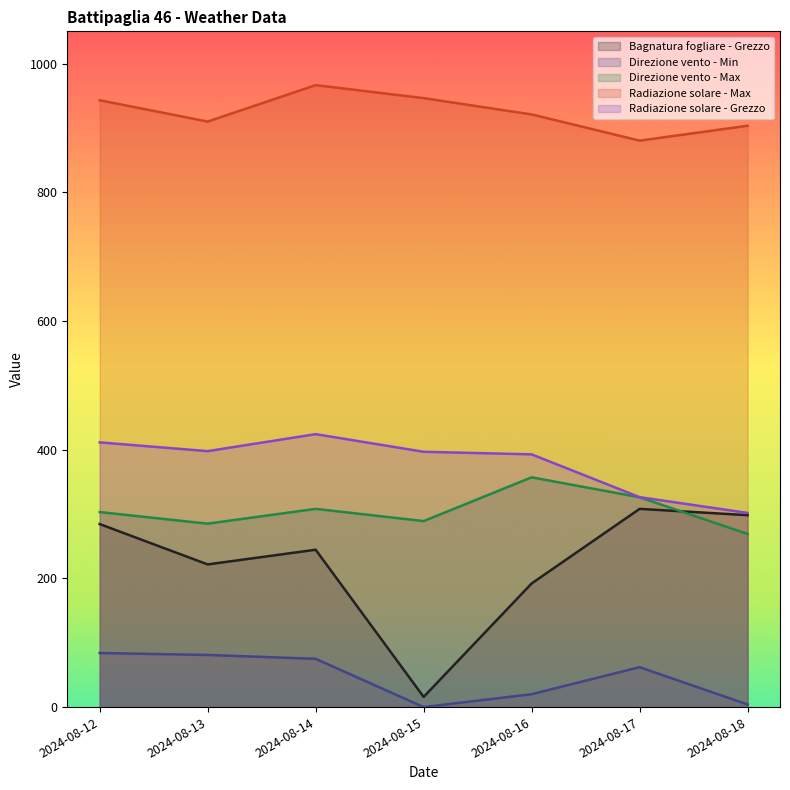

Reading right to left, what are all the values shown in this chart?

Bagnatura fogliare - Grezzo: 298.2	308.0	192.1	15.8	244.5	221.7	284.4
Direzione vento - Min: 4.0	62.0	20.0	0.0	75.0	81.0	84.0
Direzione vento - Max: 269.0	326.0	357.0	289.0	308.0	285.0	303.0
Radiazione solare - Max: 903.3	880.2	920.9	946.2	966.4	909.8	942.9
Radiazione solare - Grezzo: 301.7	326.2	392.7	396.7	424.1	397.7	411.3